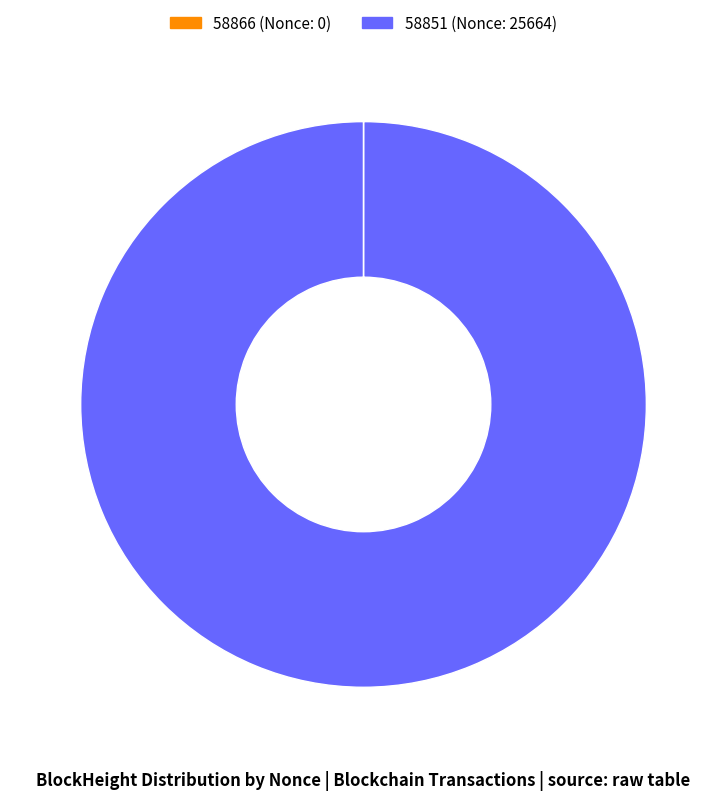

Does 58851 account for over 50% of the chart?

Yes